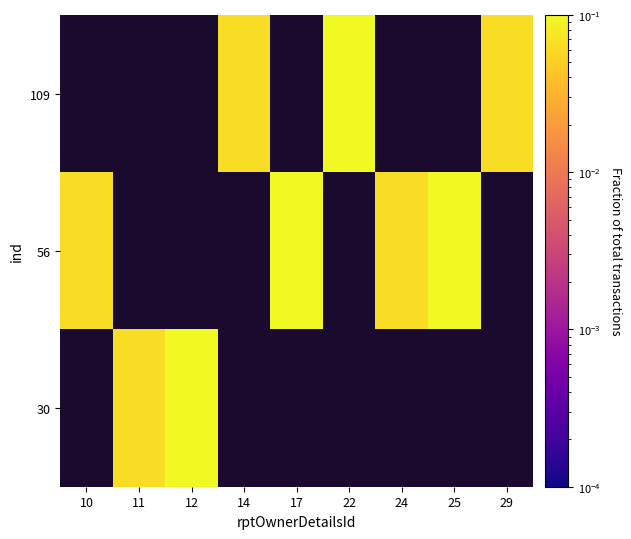

List the labels in order of 109 value, smallest first.

10, 11, 12, 17, 24, 25, 14, 29, 22